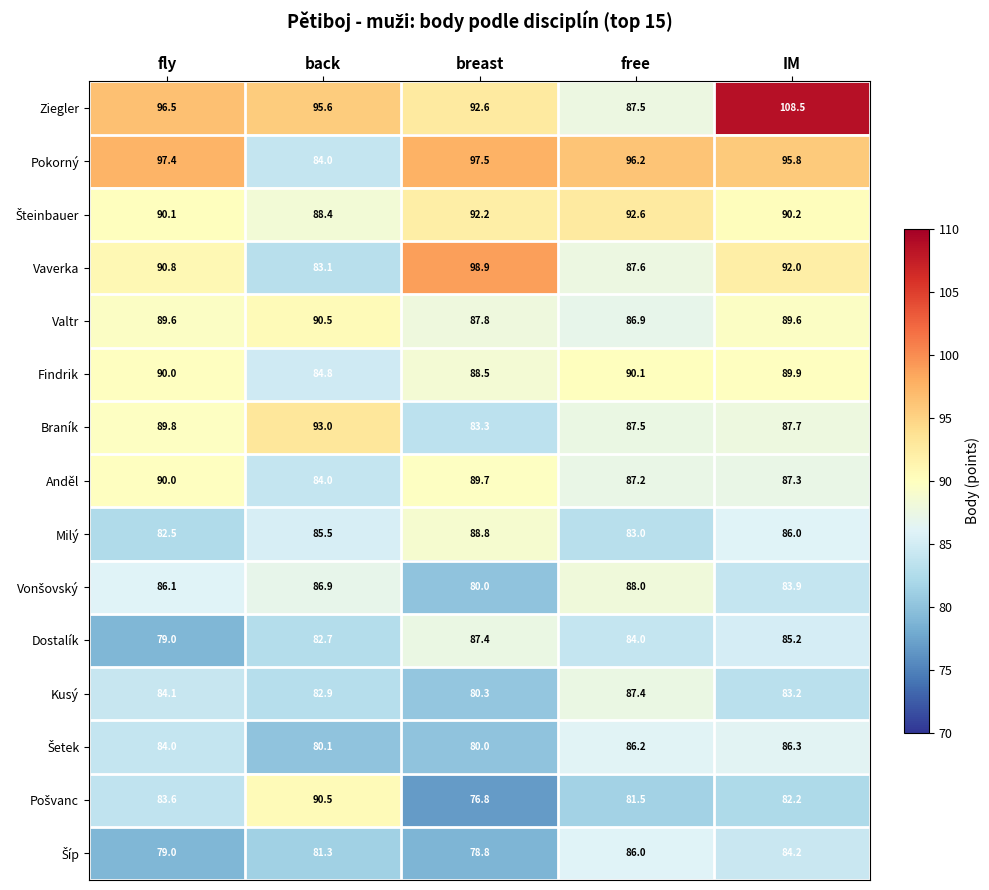

Count the number of categories in the chart.

5